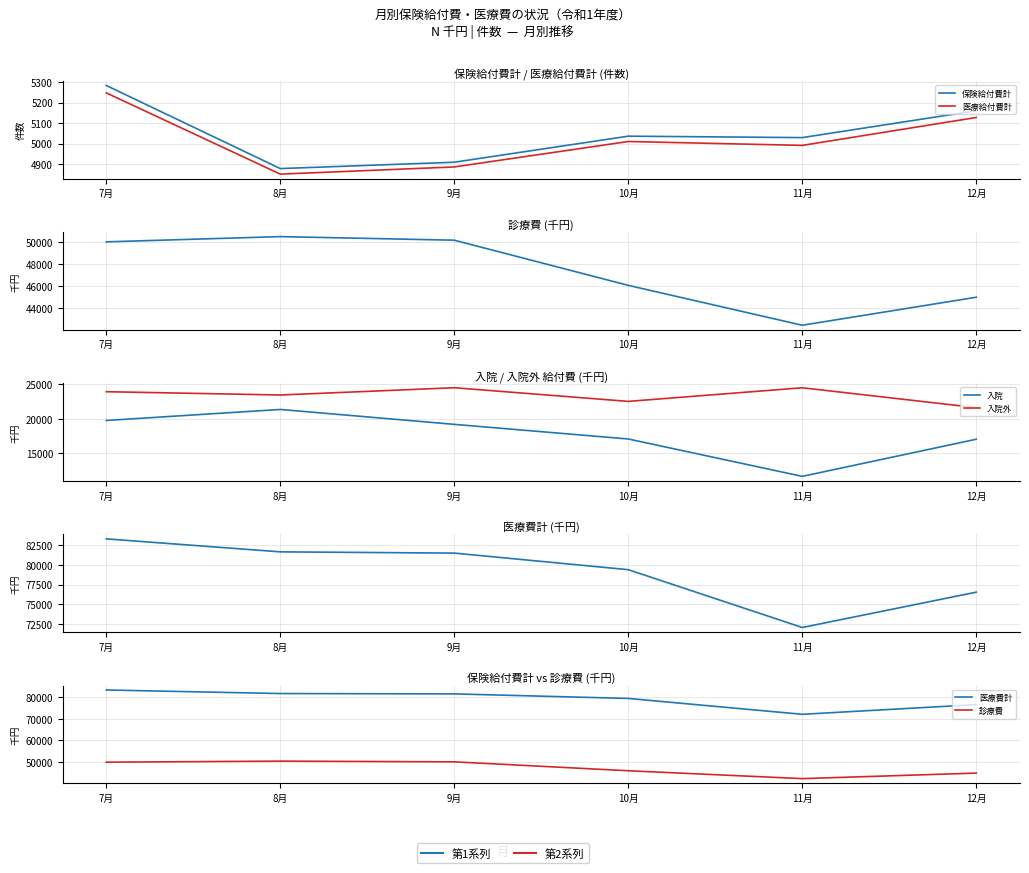

What is the minimum value for 診療費?

42424.9